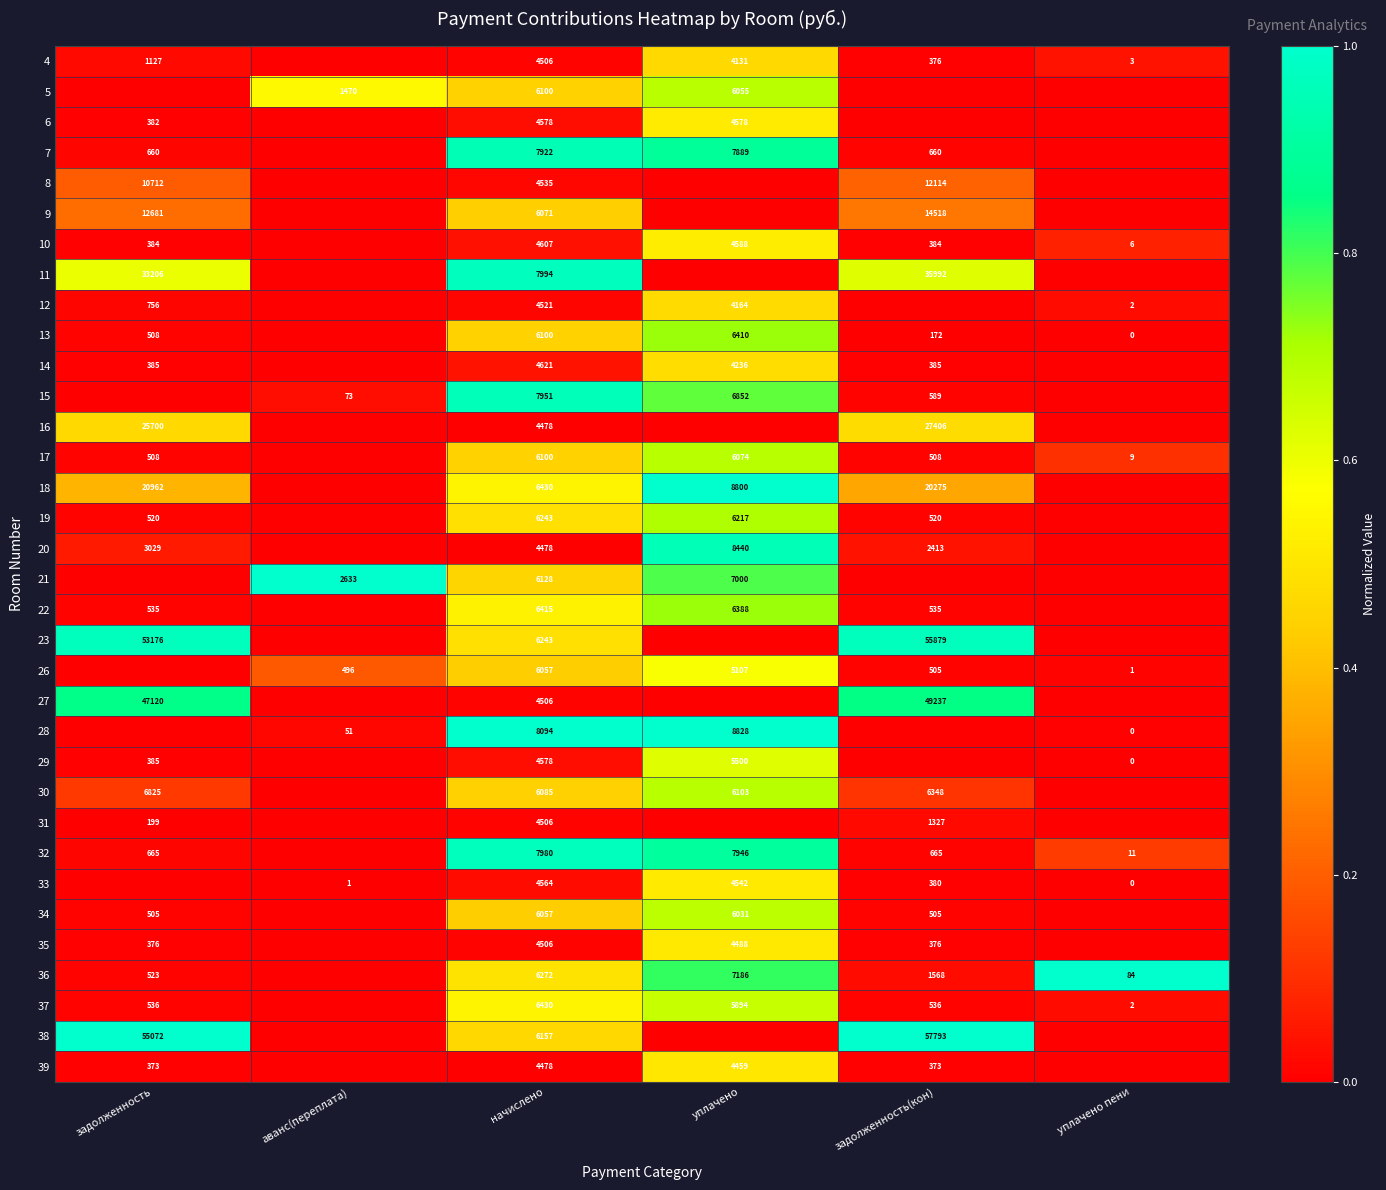

How many series are shown in this chart?

34